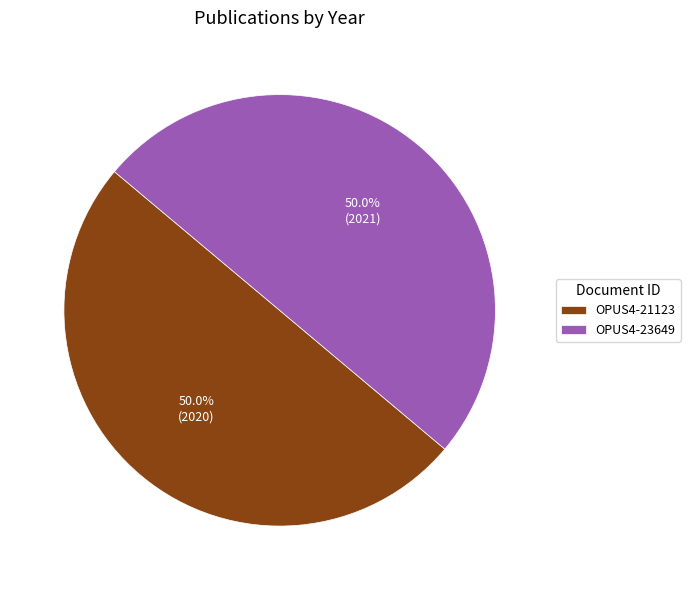

Approximately how many times larger is the value at OPUS4-21123 compared to OPUS4-23649?

1.0